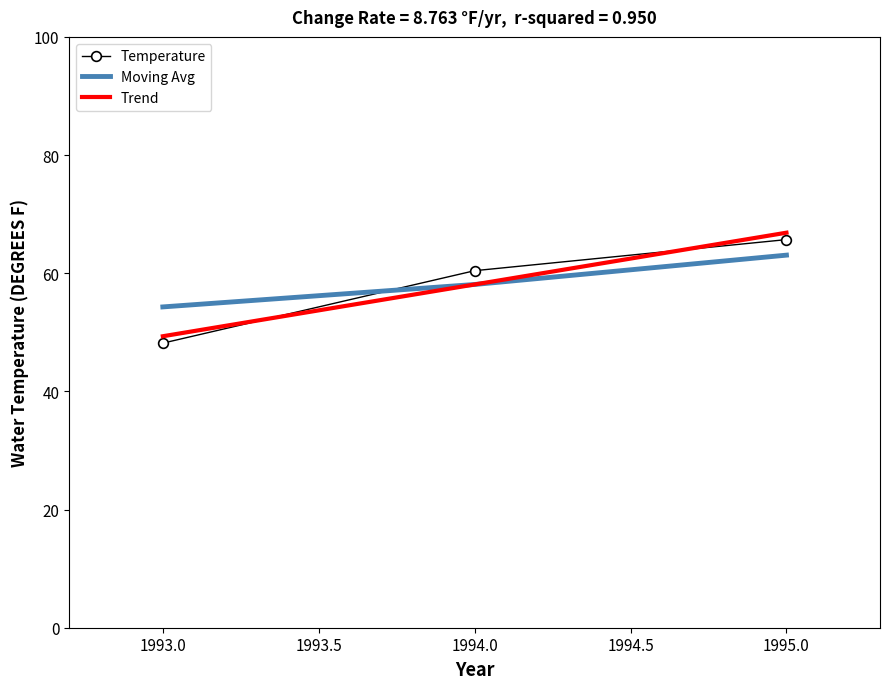

What are all the series names shown in the legend?

Temperature, Moving Avg, Trend